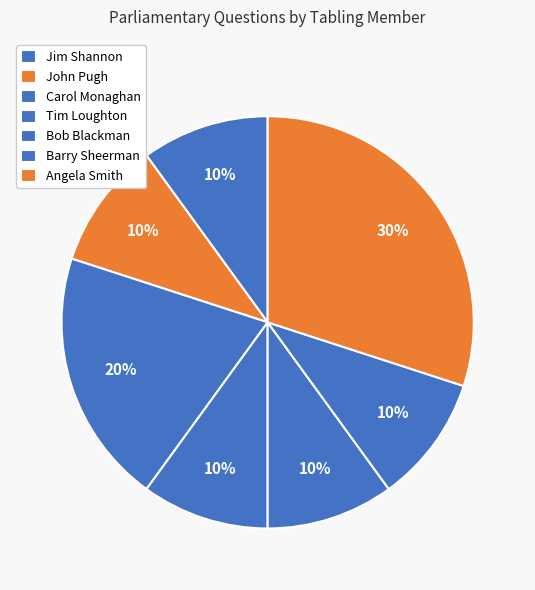

How many slices are in this pie chart?

7